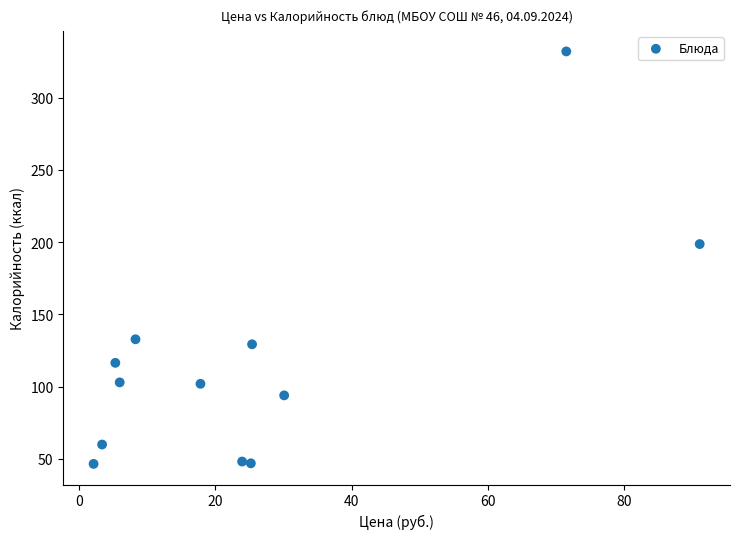

What Y value in the scatter plot is closest to 189?

198.7